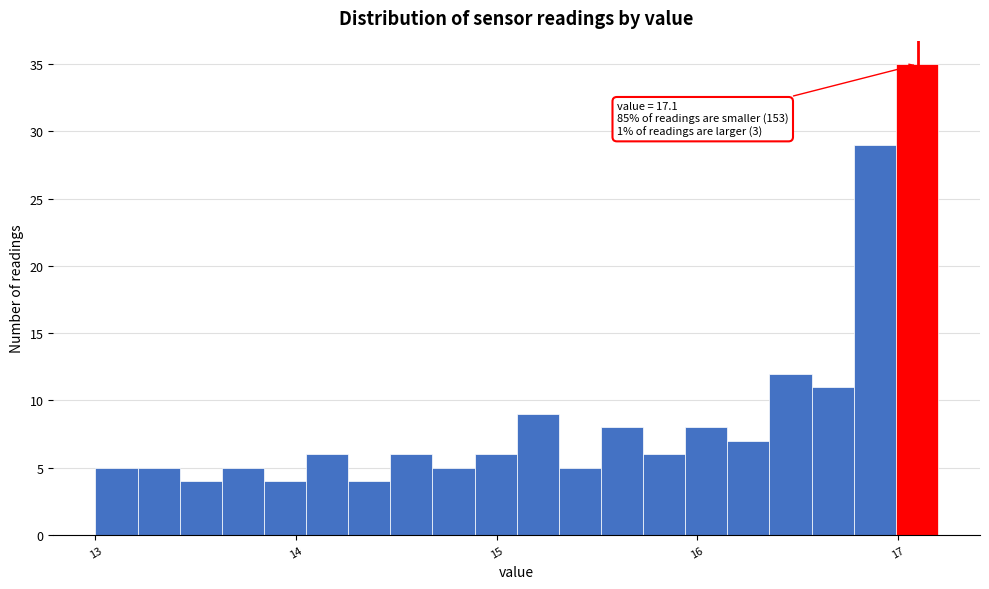

Read against the x-axis, roughly where is the centre of the tallest bar?

17.1